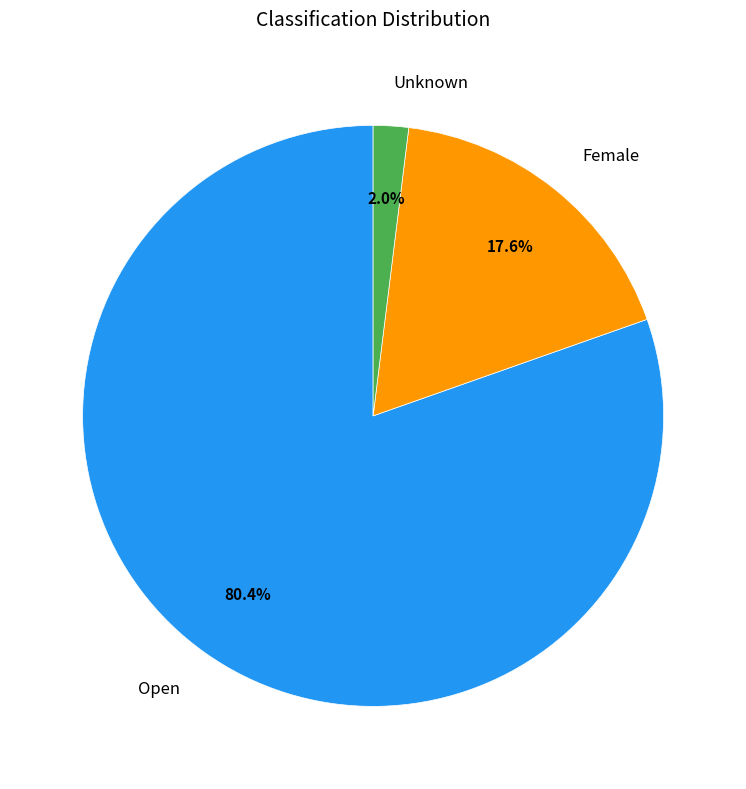

What is the ratio of the value at Female to the value at Open?

0.2